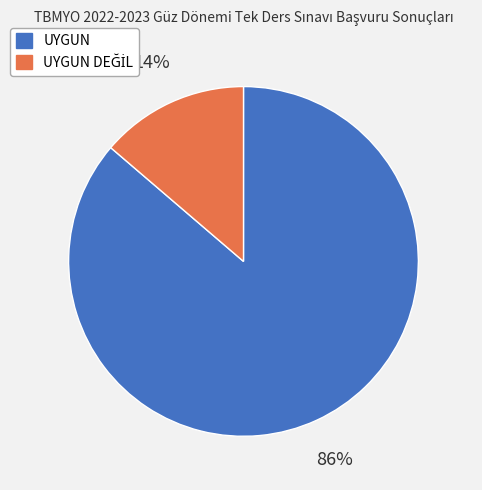

Is there any slice that represents more than half of the pie?

Yes